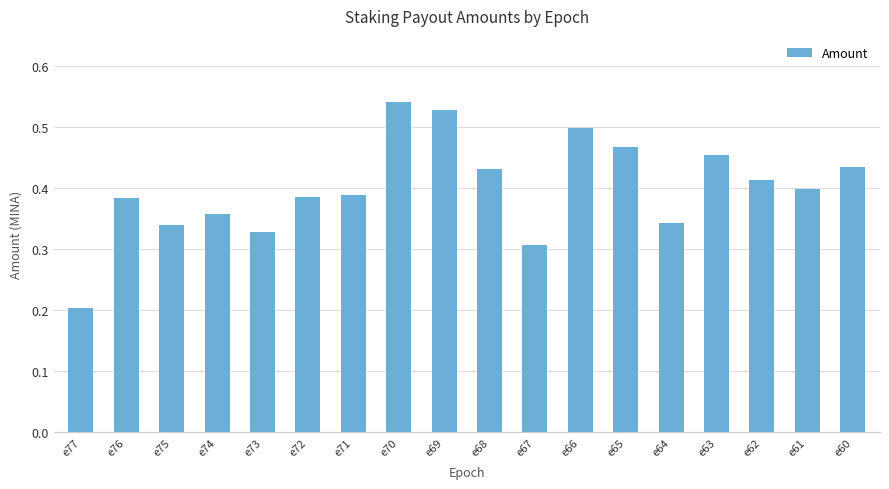

Count the values in the range 0 to 1.

18